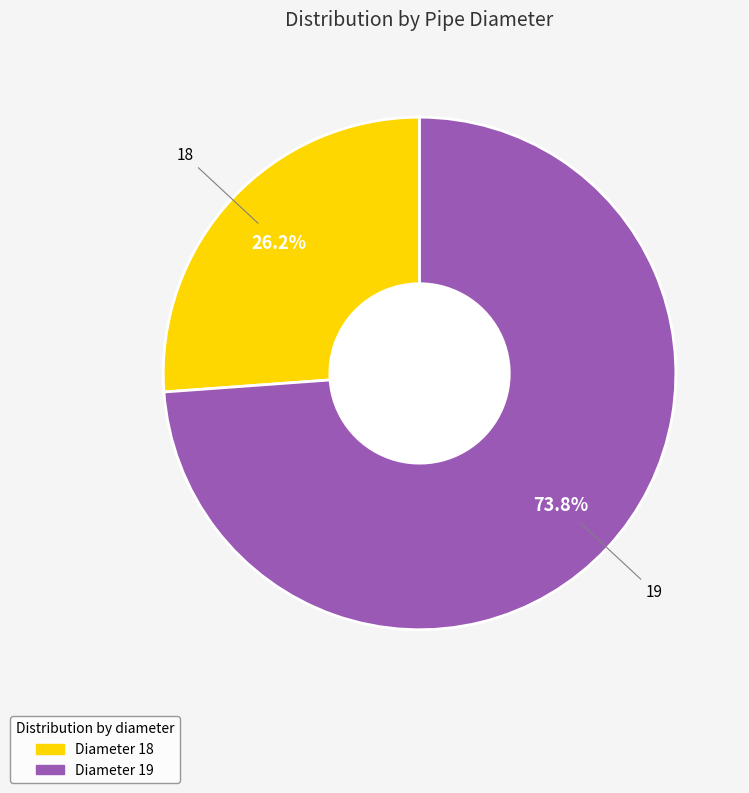

Does any single category account for the majority?

Yes